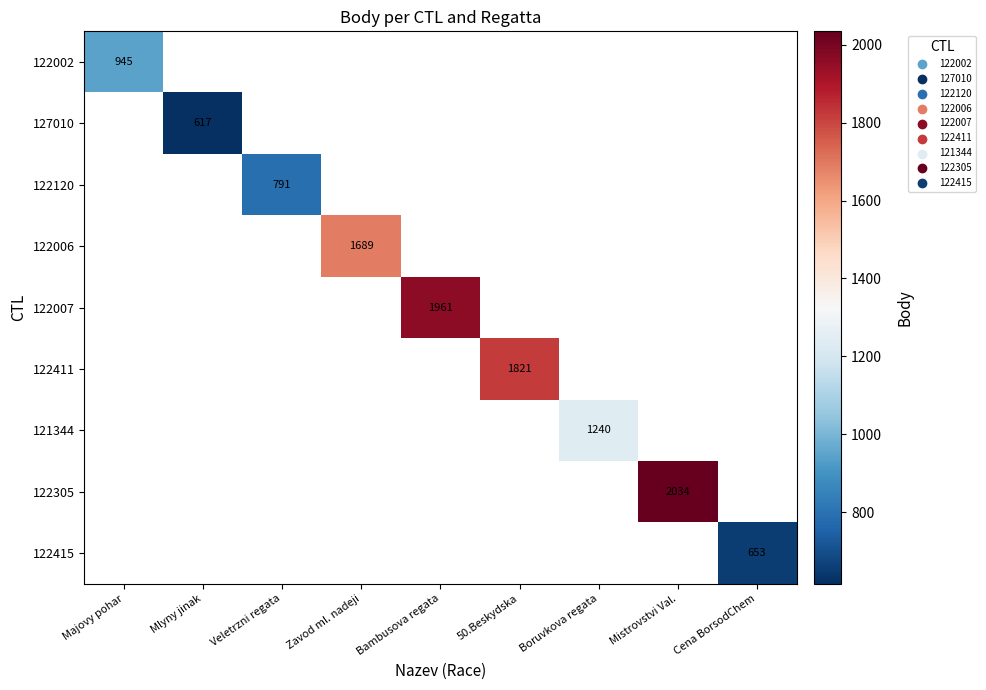

What is the smallest value displayed?

617.0